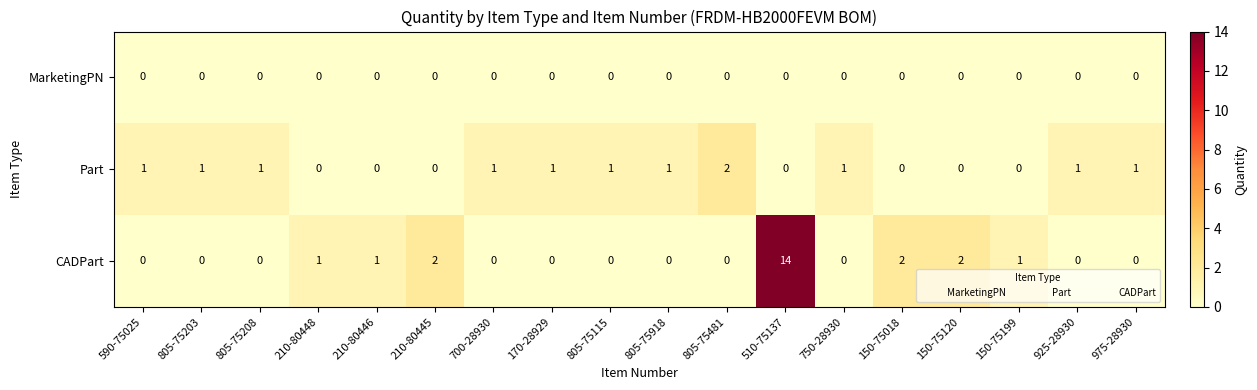

Rank the series by their average value, from lowest to highest.

MarketingPN, Part, CADPart